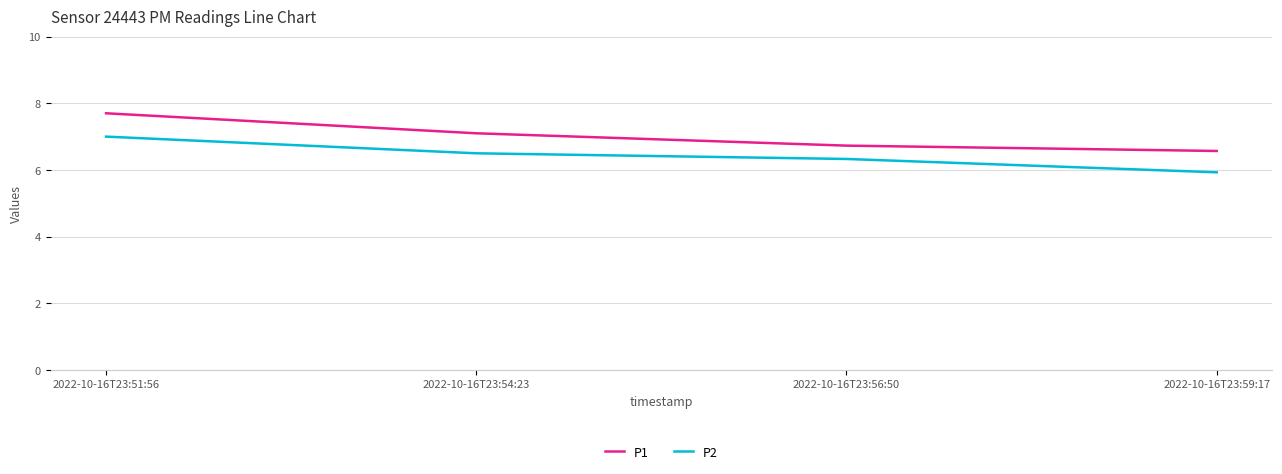

What is the difference between the maximum and minimum values in the P1 series?

1.1